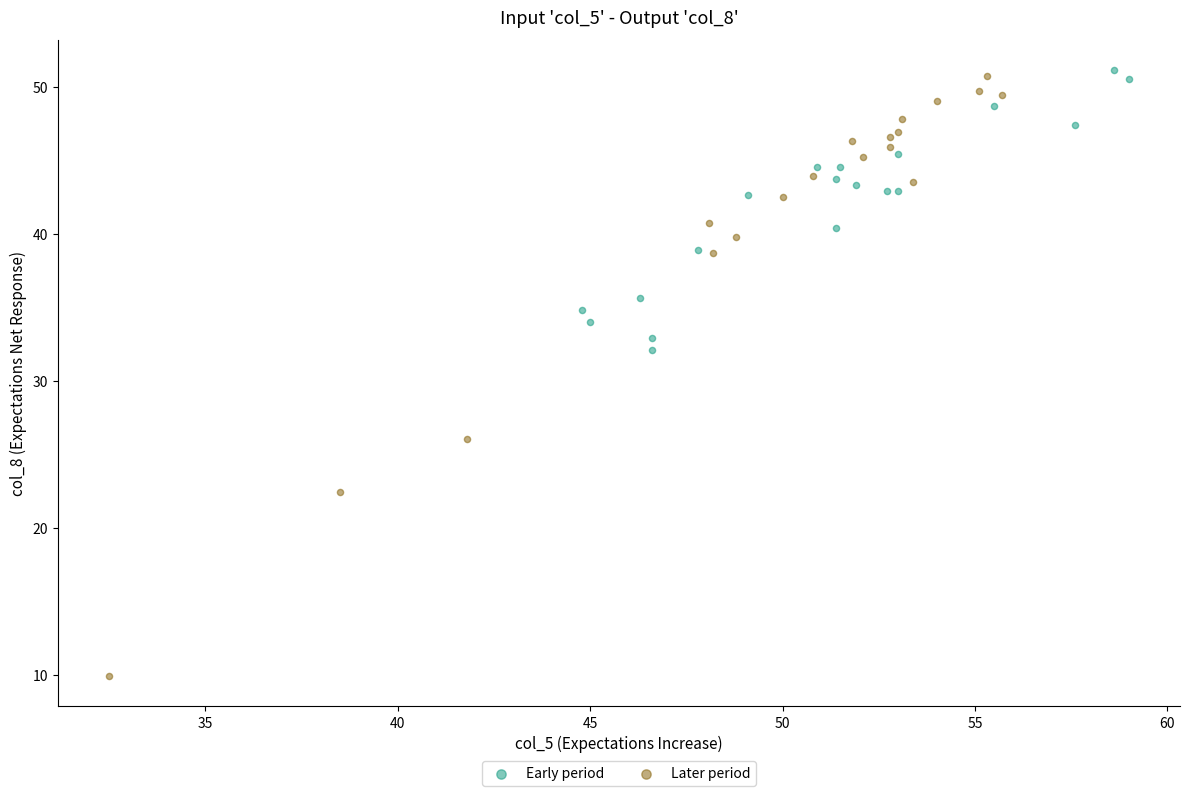

Which series reaches the minimum Y coordinate?

Later period